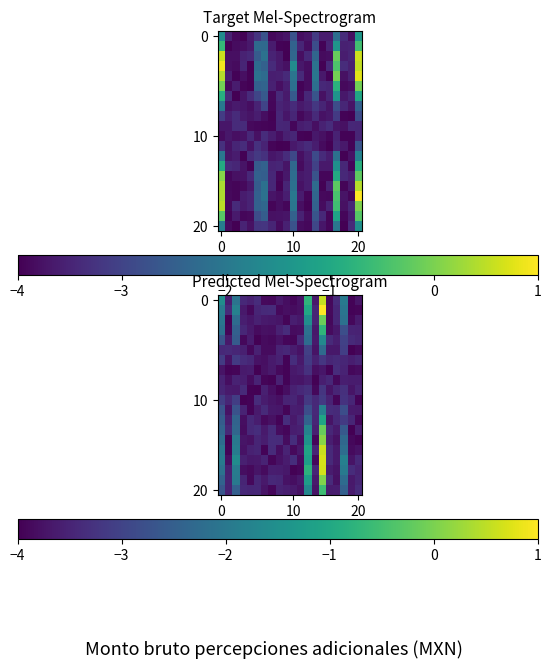

Count the number of data series in this chart.

20